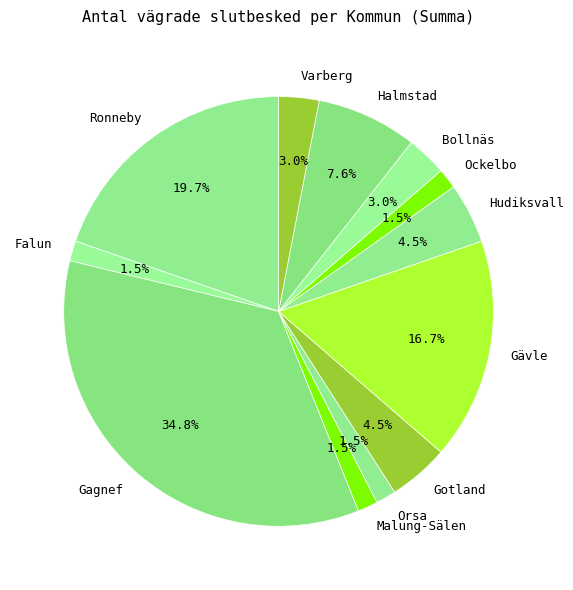

To the nearest percent, what portion does Varberg represent?

3%